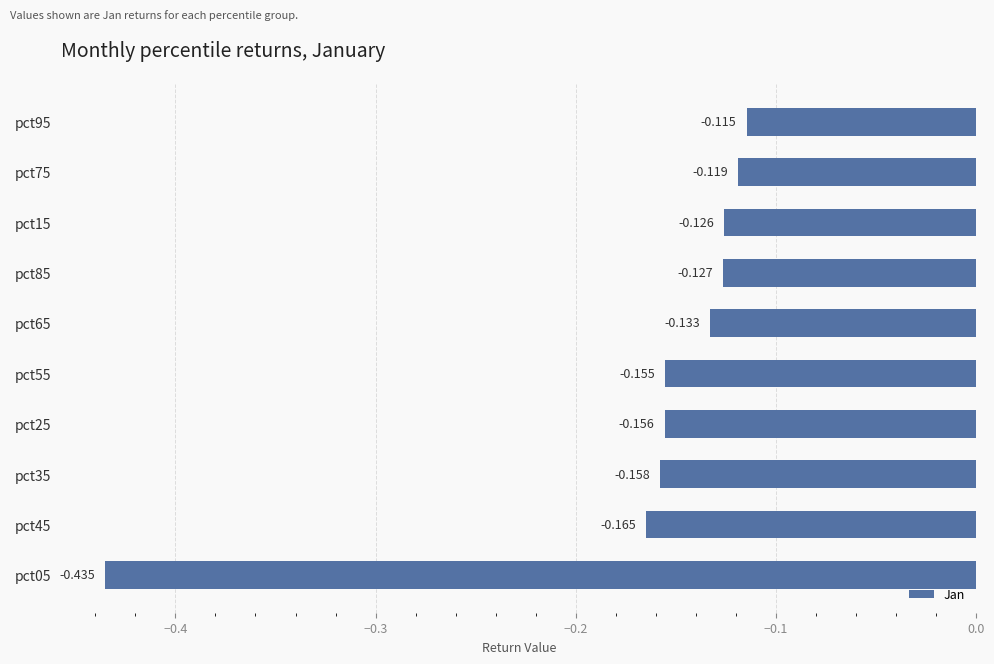

What is the maximum value shown in the chart?

-0.1